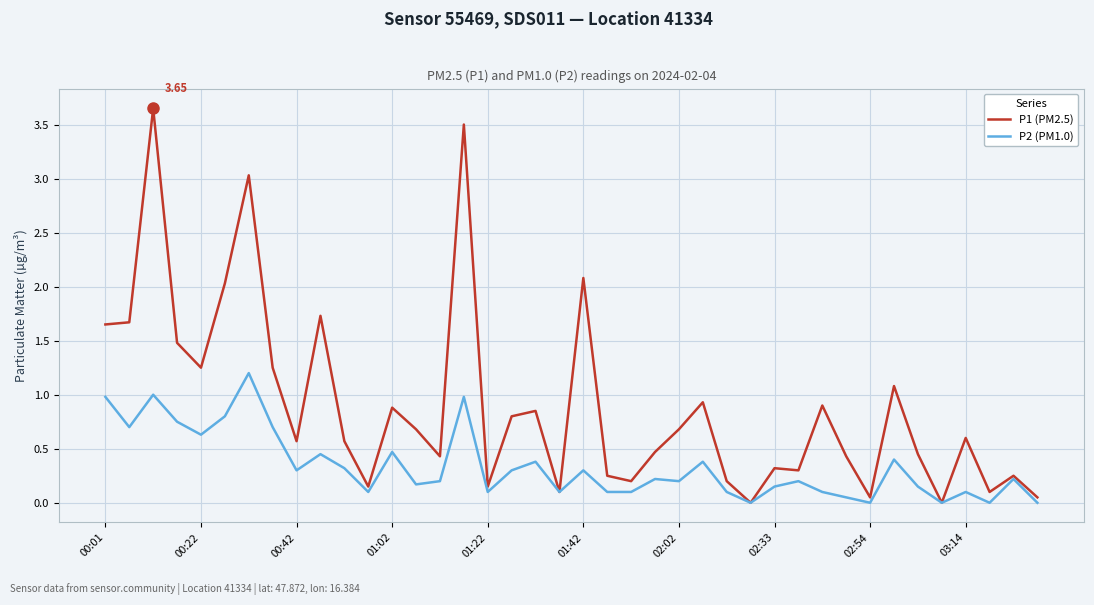

What is the sum of all P1 (PM2.5) values?

35.8